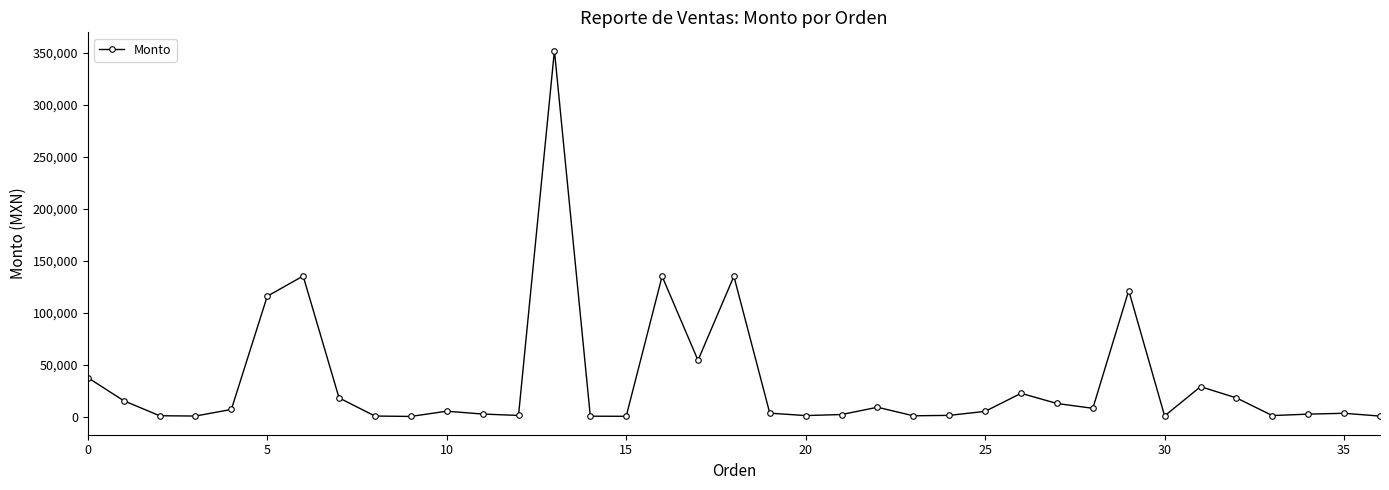

What is the maximum value shown in the chart?

352000.0